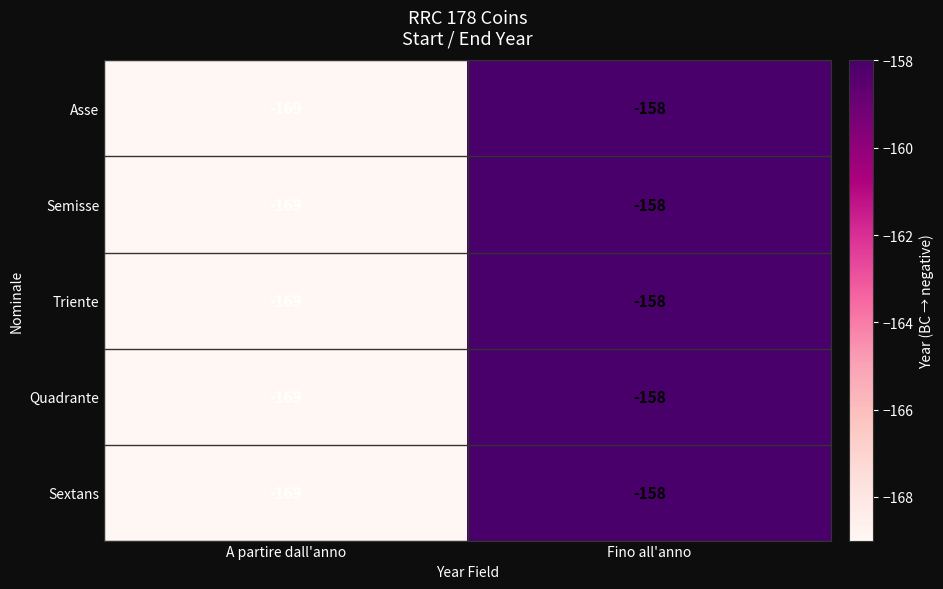

True or false: Quadrante has a value of -158 at Fino all'anno.

True